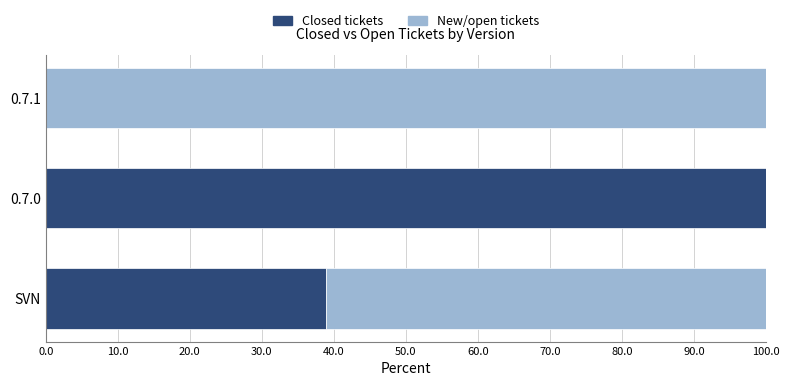

What is the total value across all series at 0.7.0?

100.0